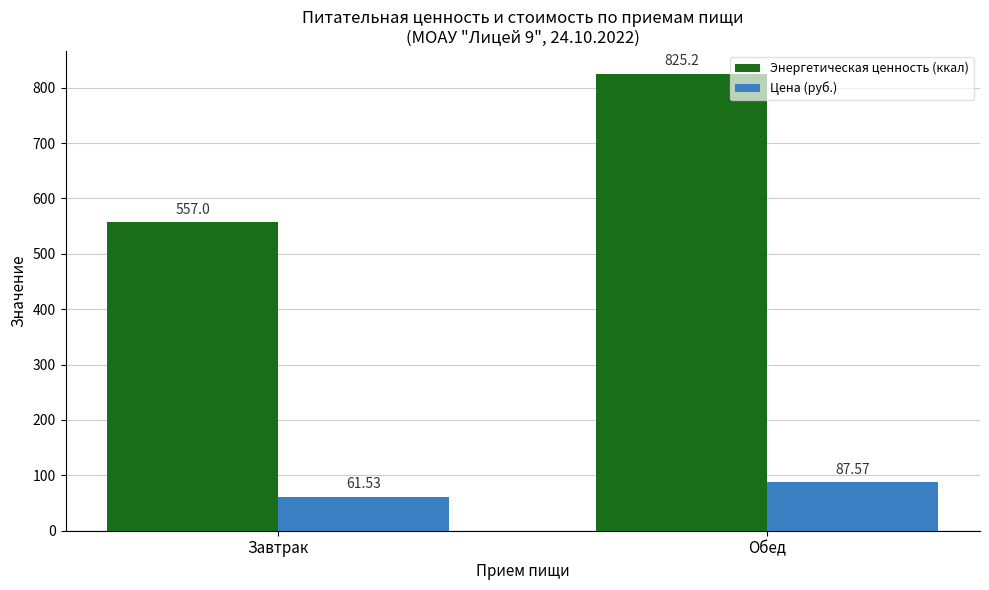

Is it true that Цена (руб.) equals 87.6 at Обед?

True